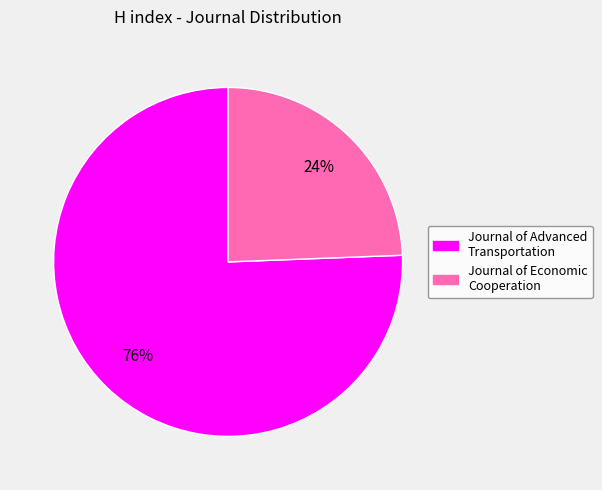

How many segments does this pie chart have?

2